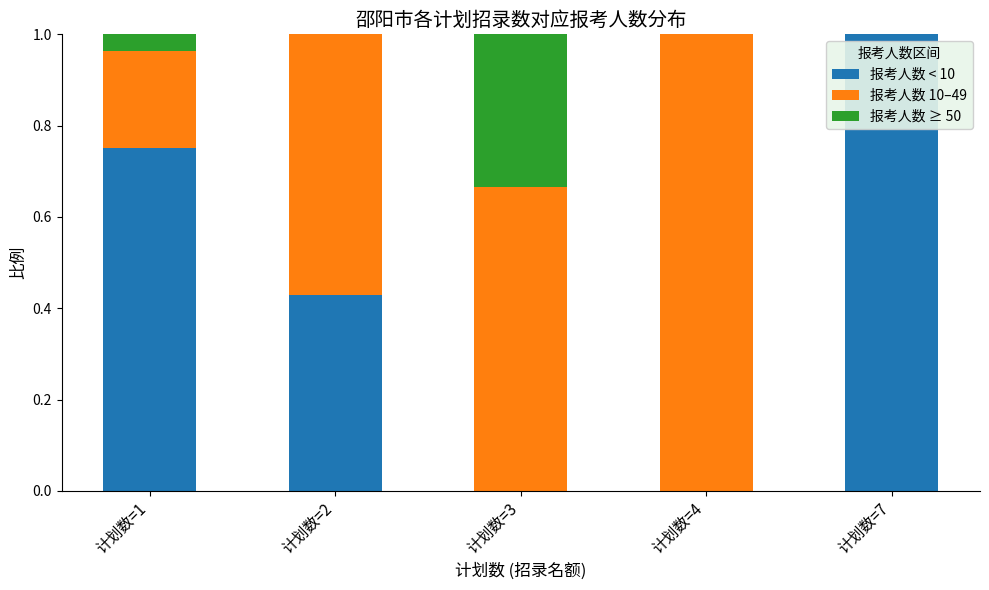

What is the highest value of the 报考人数 < 10 series?

1.0